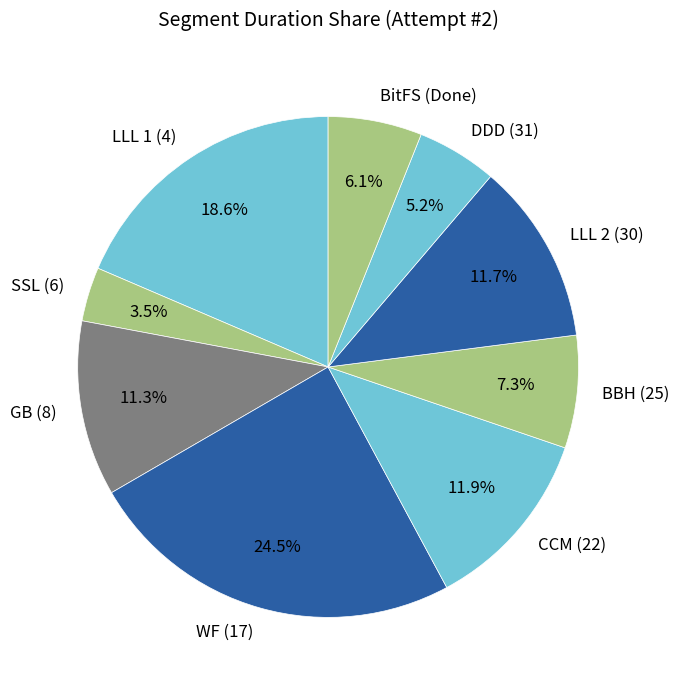

Do BitFS (Done) and GB (8) together represent more than half of the pie?

No